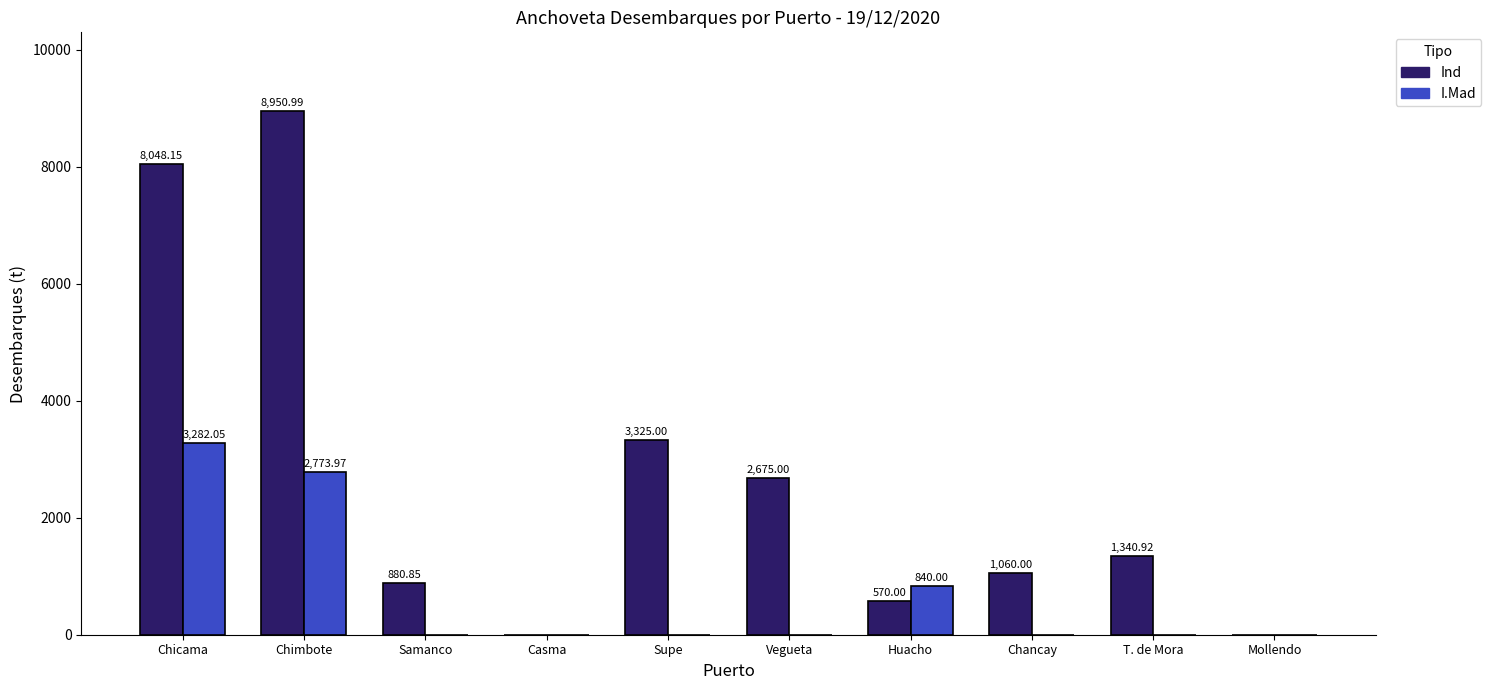

Between Casma and Chancay, which series saw the biggest shift?

Ind